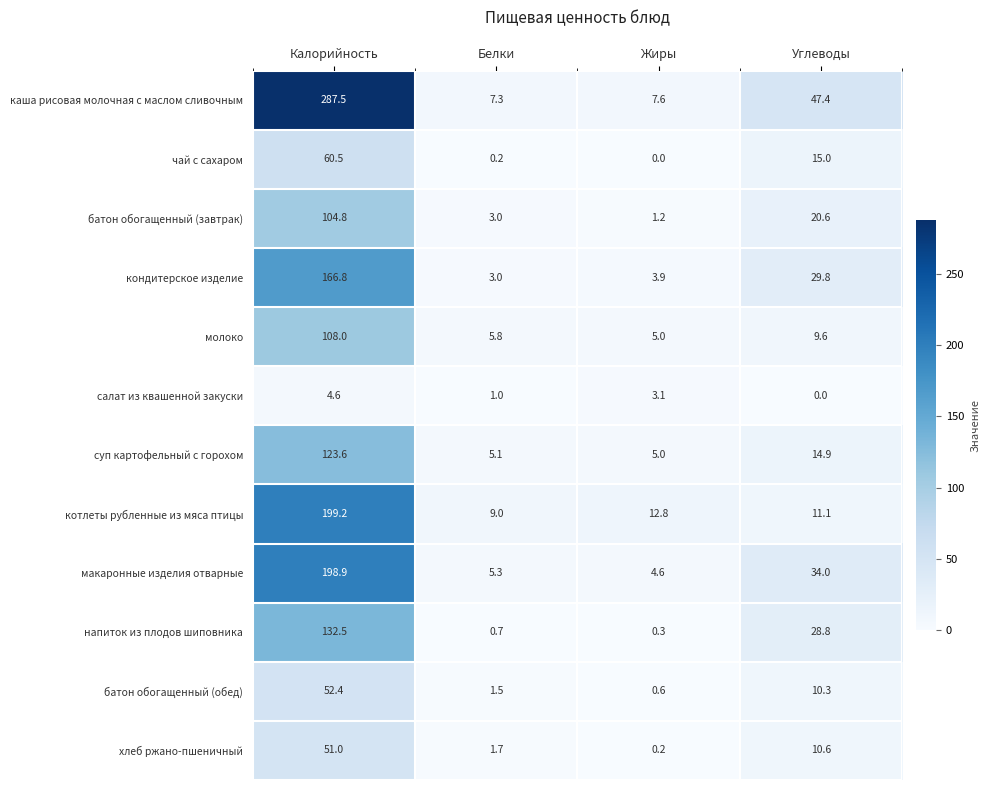

The молоко series shows 4.4 at Углеводы. True or false?

False